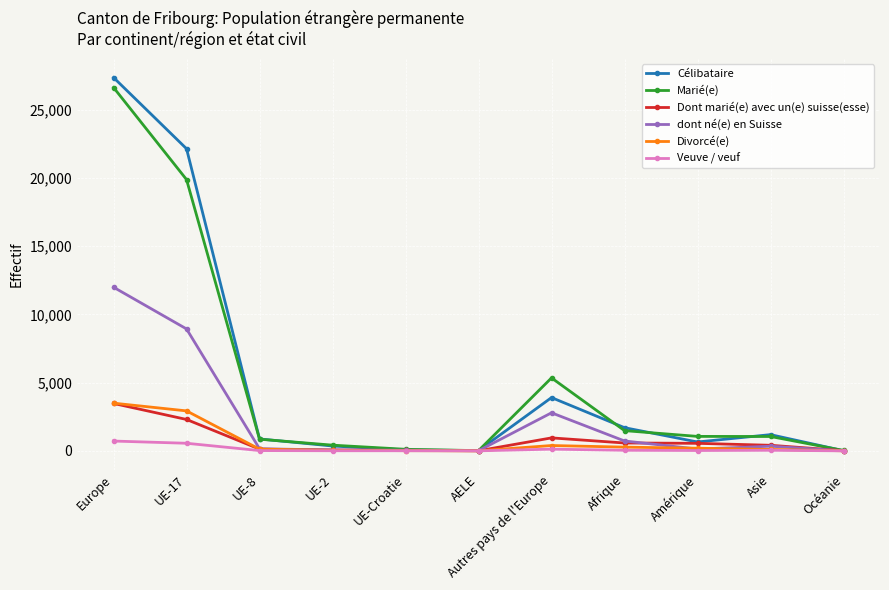

What is the label of the 8th point from the left?

Afrique